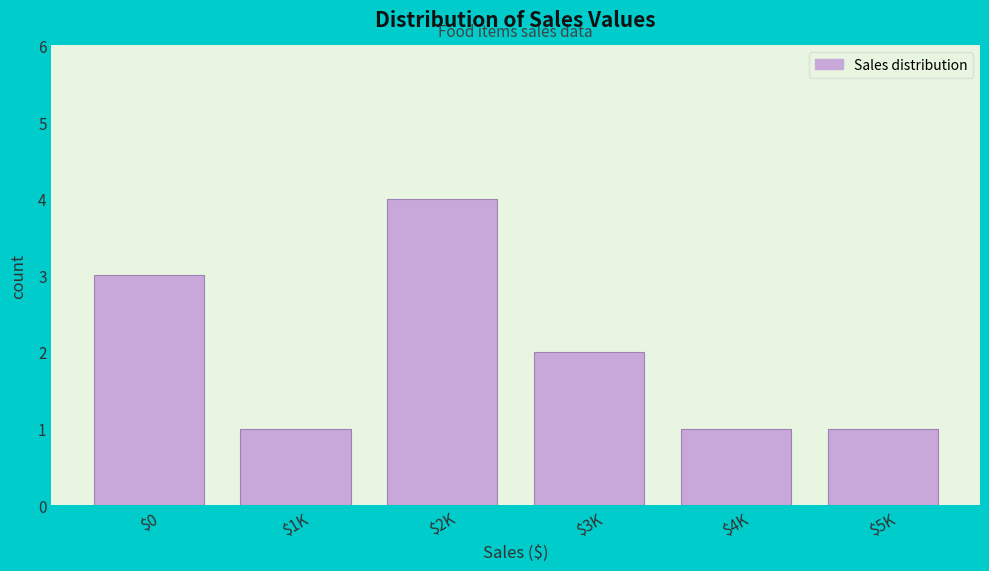

Reading right to left, list all the values displayed in this chart.

1	1	2	4	1	3